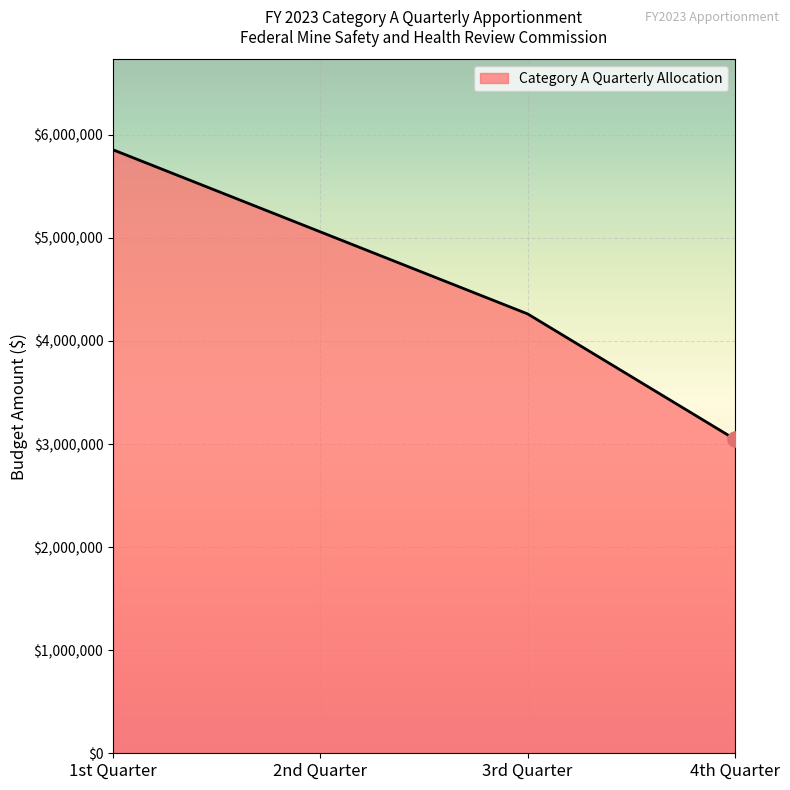

What is the ratio of the value at 2nd Quarter to the value at 3rd Quarter?

1.2